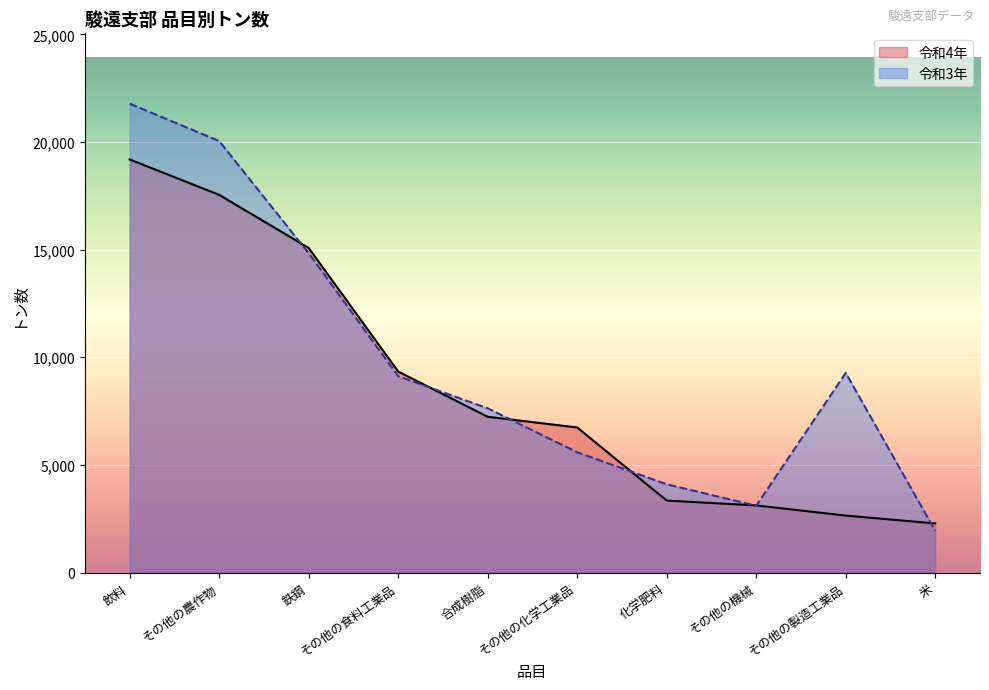

What is the greatest value displayed?

21781